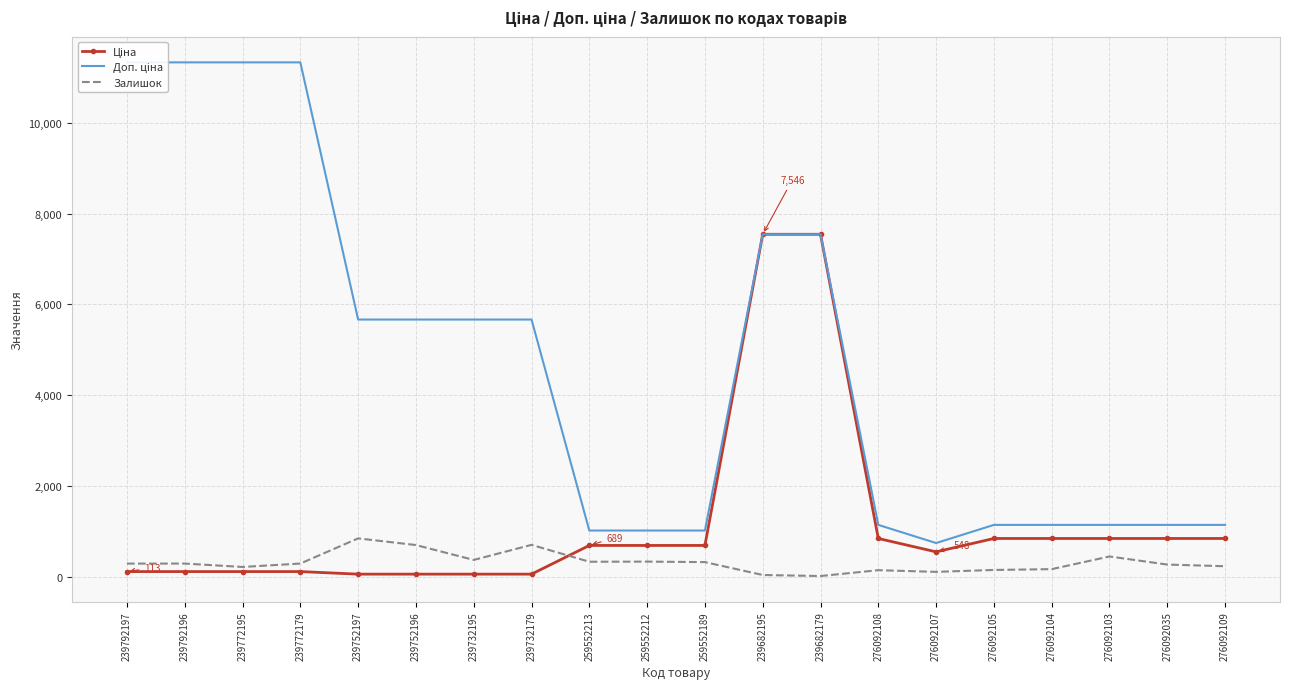

Which series has the largest total across all categories?

Доп. ціна